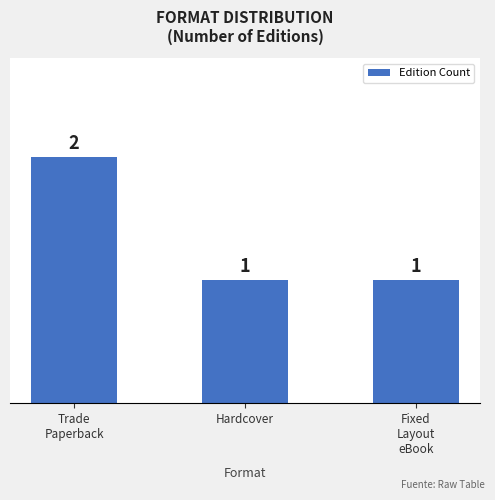

What is the label of the 1st bar from the left?

Trade
Paperback